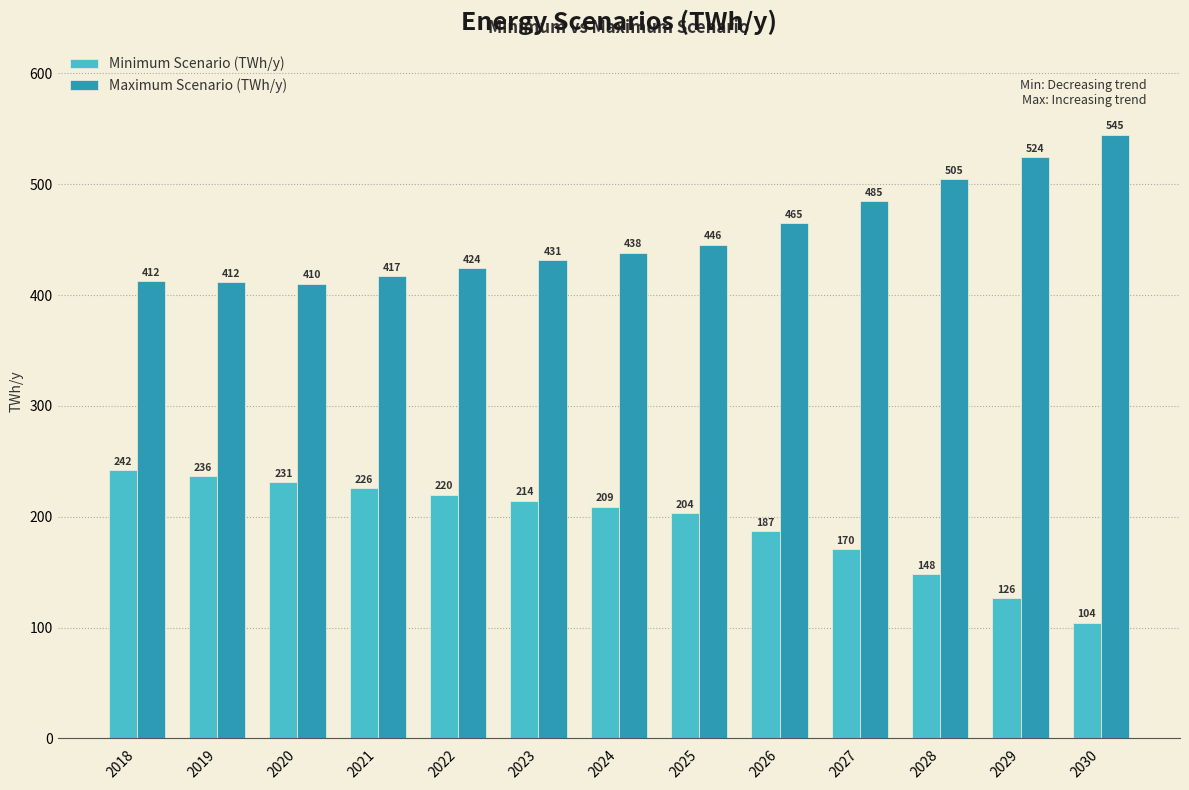

Rank the series by their average value, from highest to lowest.

Maximum Scenario (TWh/y), Minimum Scenario (TWh/y)